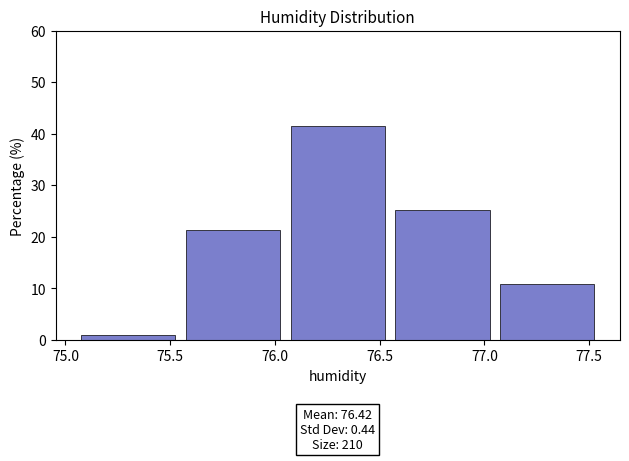

Which range on the x-axis has the tallest bar?

76.05 to 76.55